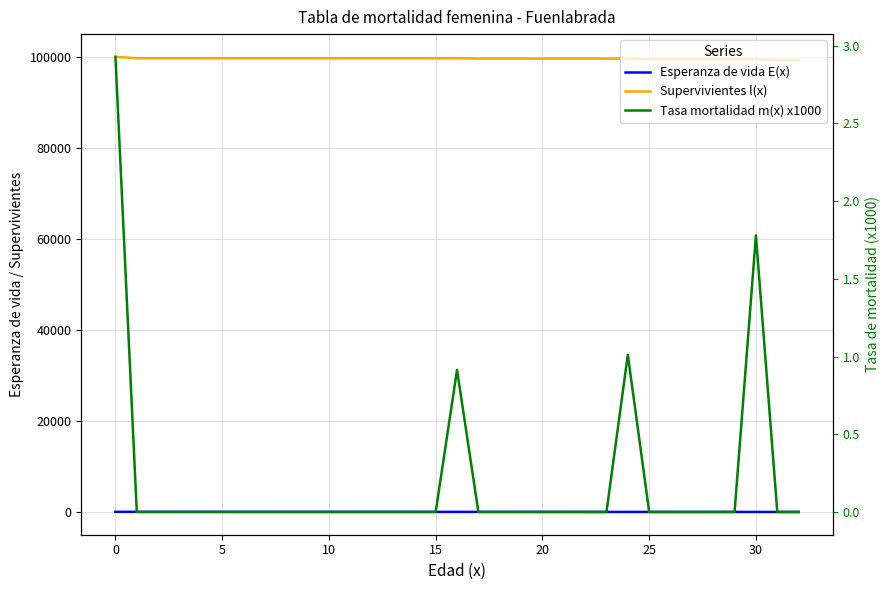

How many lines are shown in the chart?

3